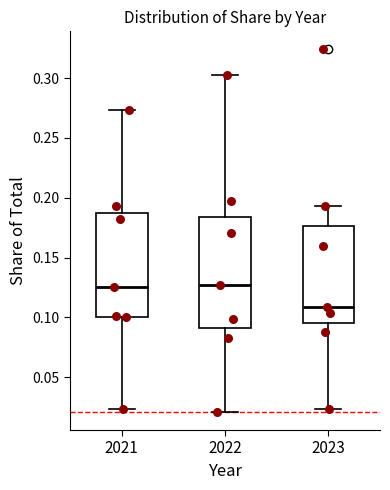

Comparing the boxes themselves (not the whiskers), which one is the tallest?

2022